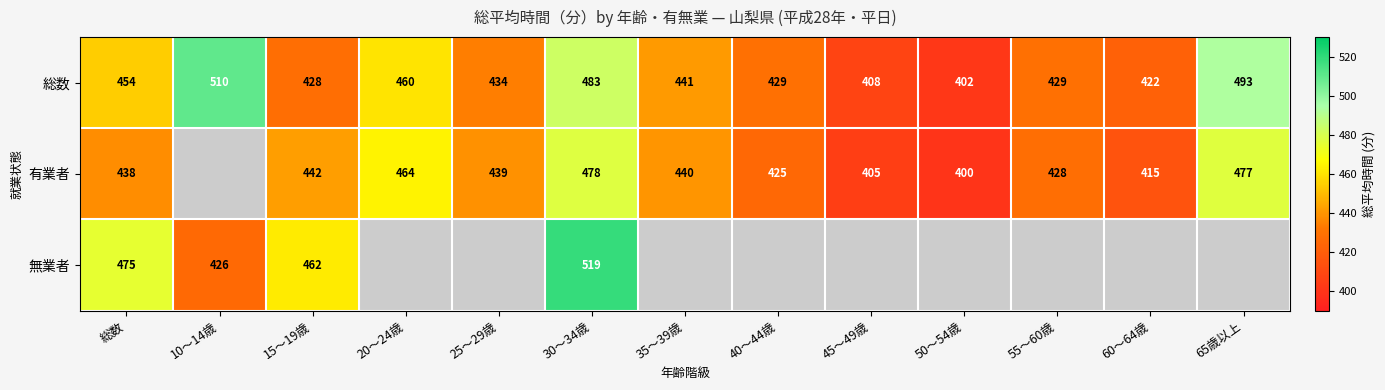

At which label does 総数 reach its peak?

10～14歳